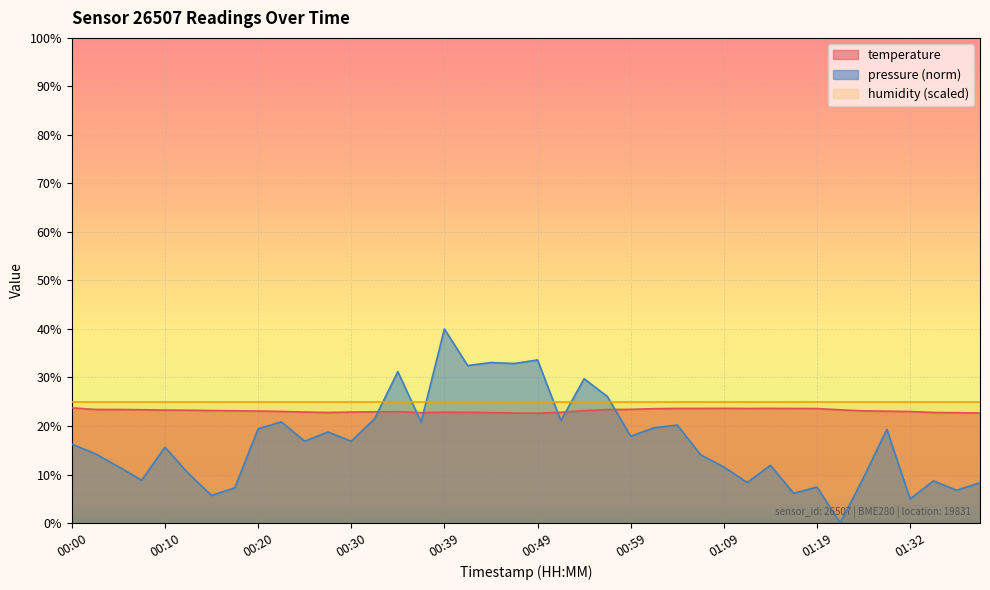

What is the sum of all values?

926.1